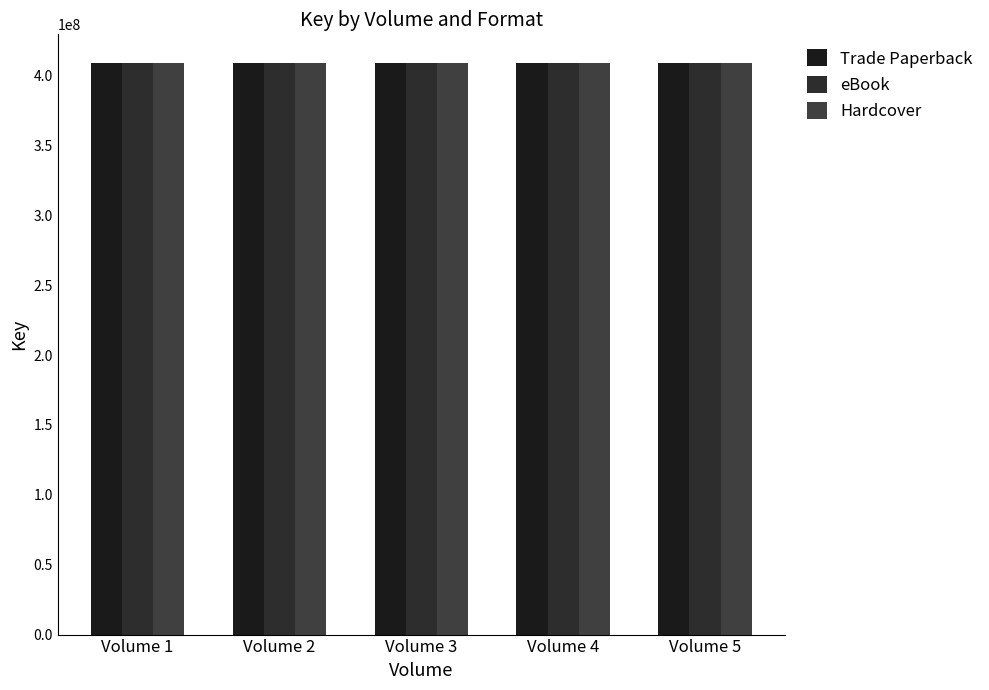

Which series has the largest total across all categories?

Trade Paperback